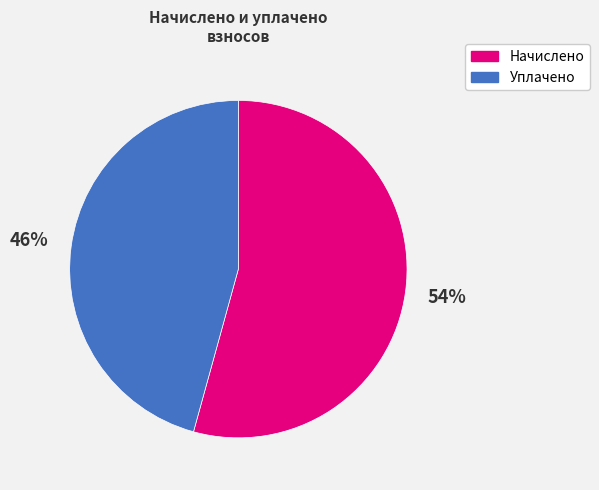

Is the sum of Начислено and Уплачено greater than half?

Yes